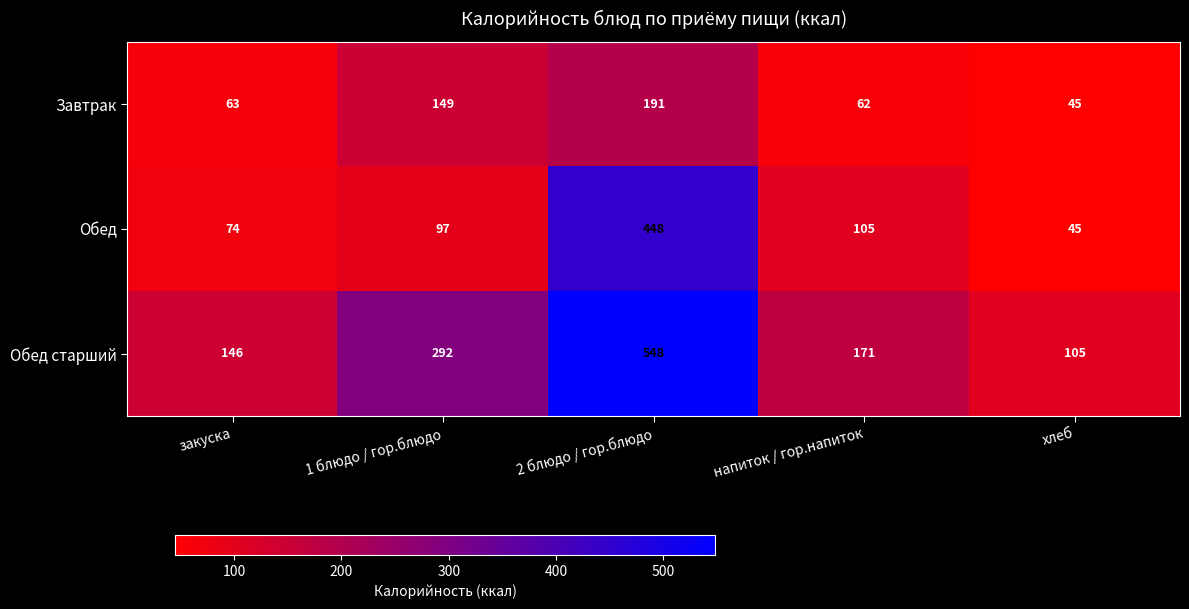

At 2 блюдо / гор.блюдо, list the series in order from smallest to largest.

Завтрак, Обед, Обед старший